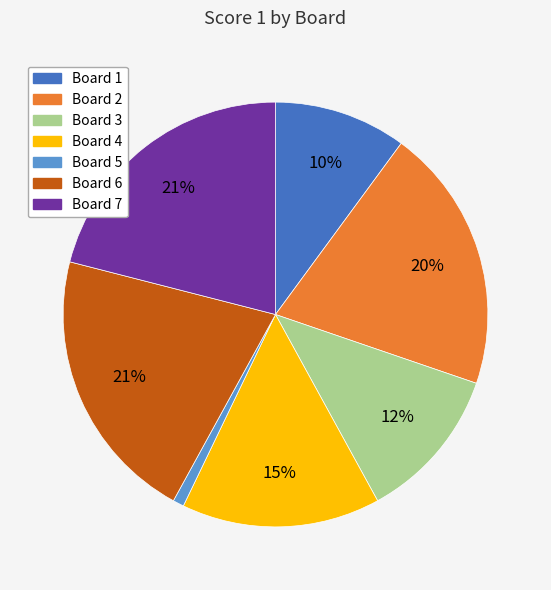

Combined, do Board 5 and Board 3 account for over 50%?

No